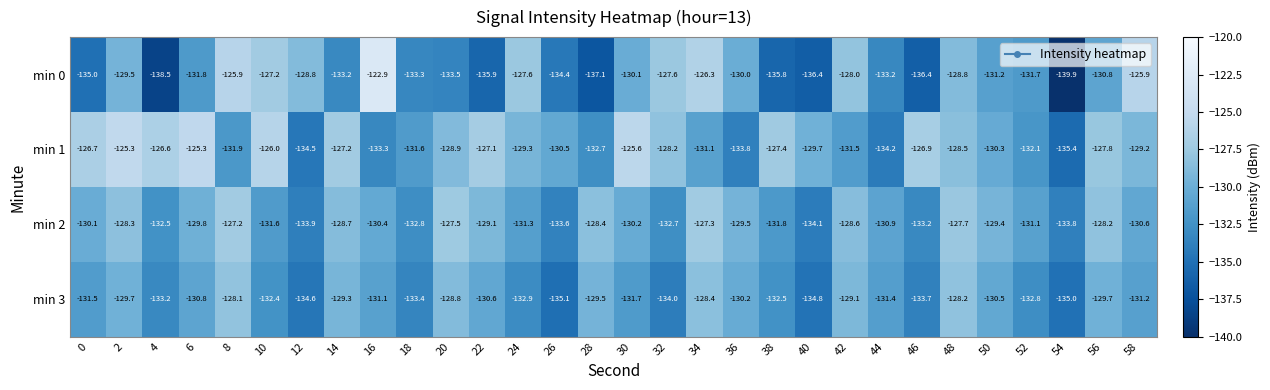

At which category does the chart reach its peak across all series?

16